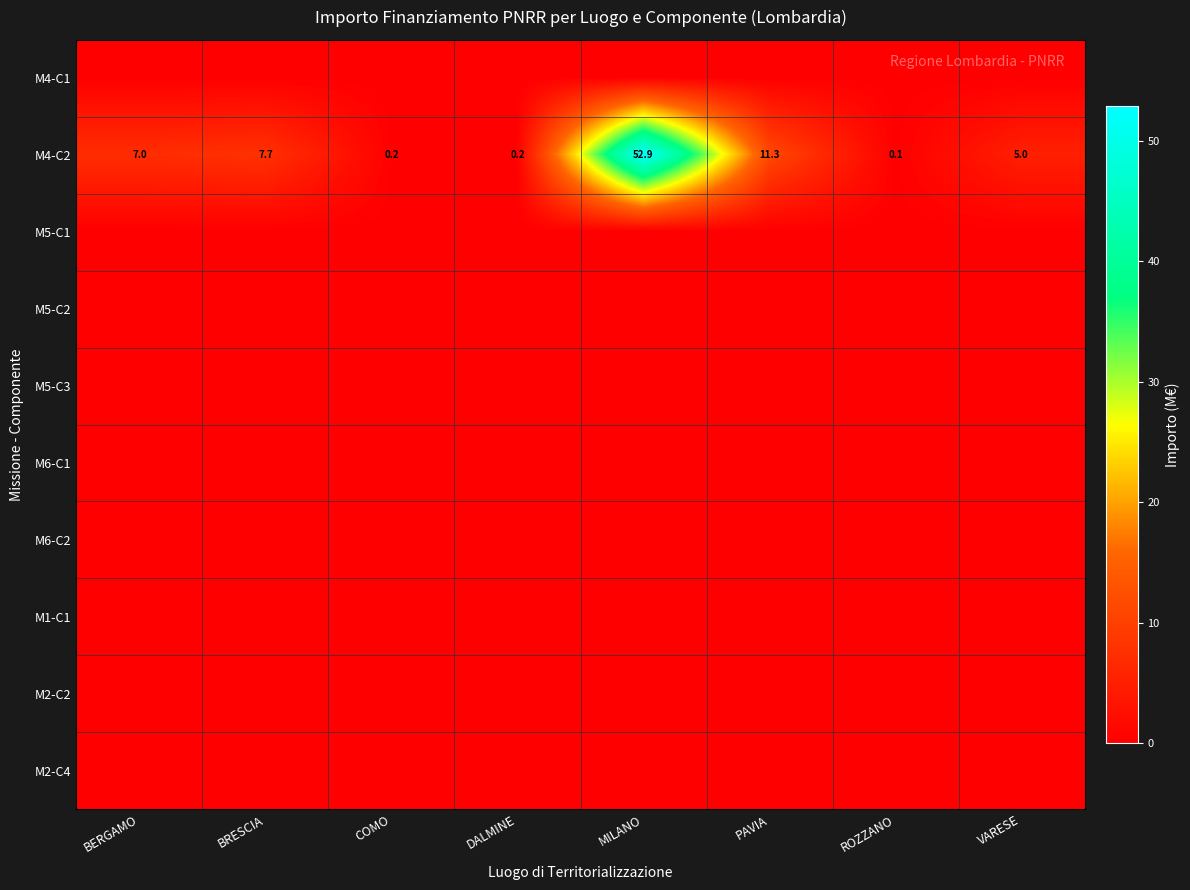

The value of M4-C2 at MILANO is 71.0. True or false?

False